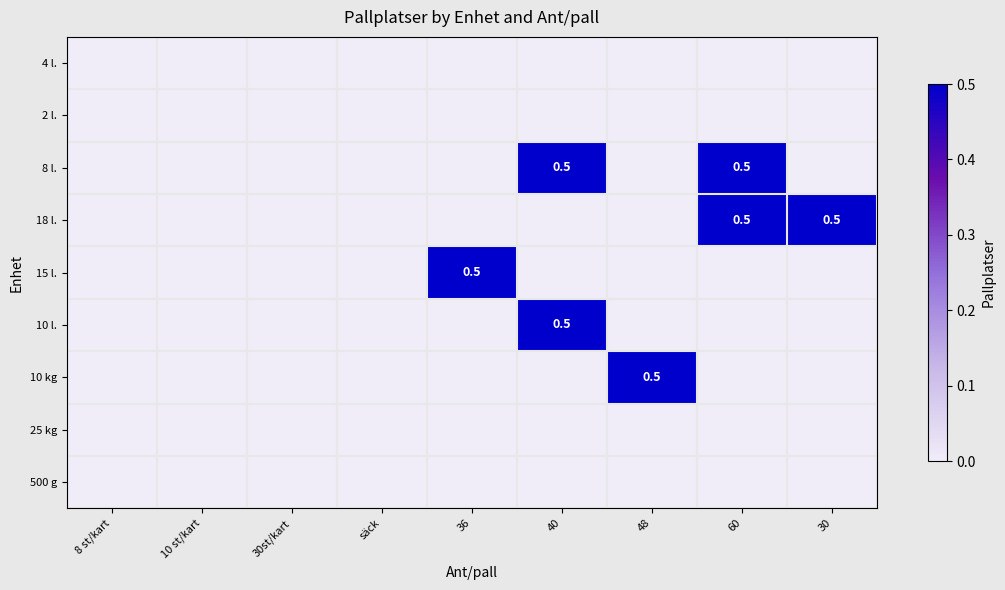

Is it true that 10 l. equals 0.0 at 30st/kart?

True